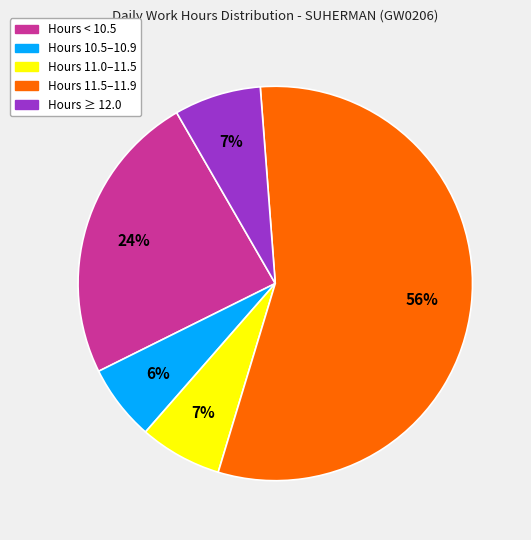

Which slice is the smallest?

Hours 10.5–10.9